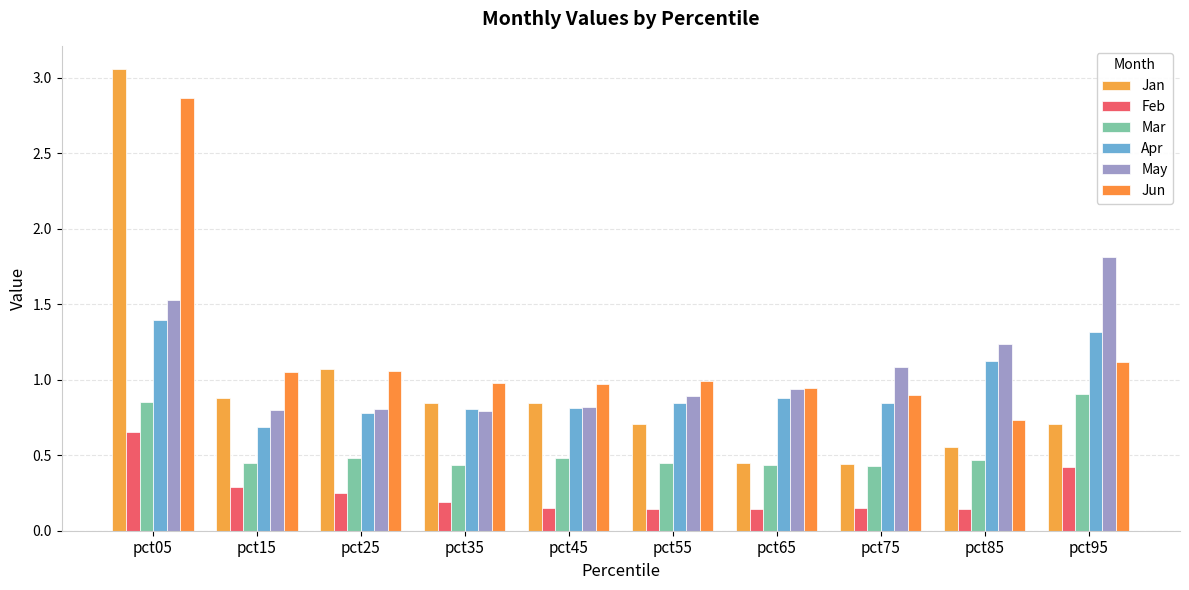

What is the value of the Jun bar at the 7th from the left?

0.9